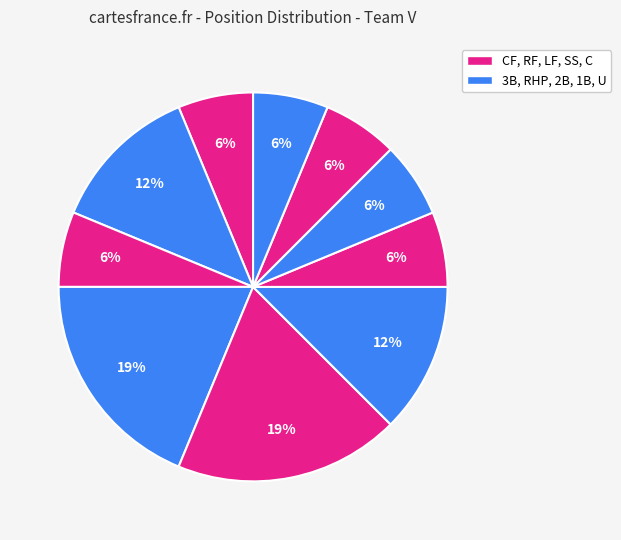

Count the number of slices in the pie.

10